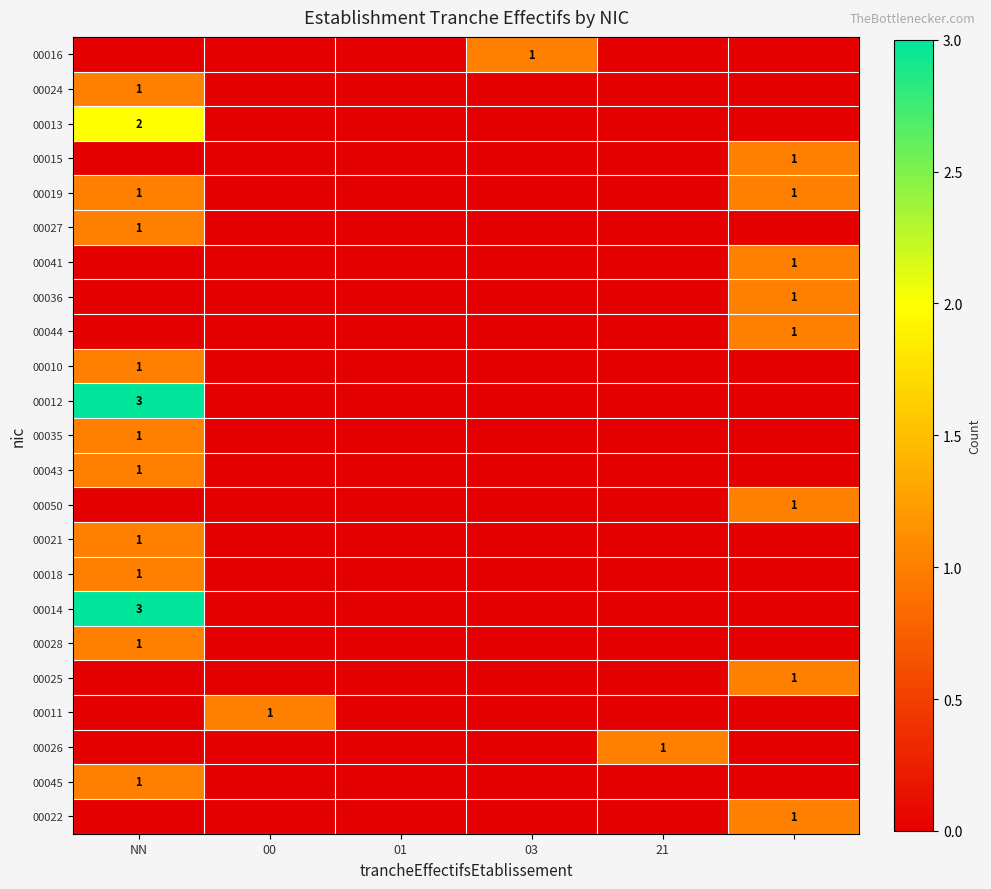

Is it true that 00013 equals 2 at NN?

True